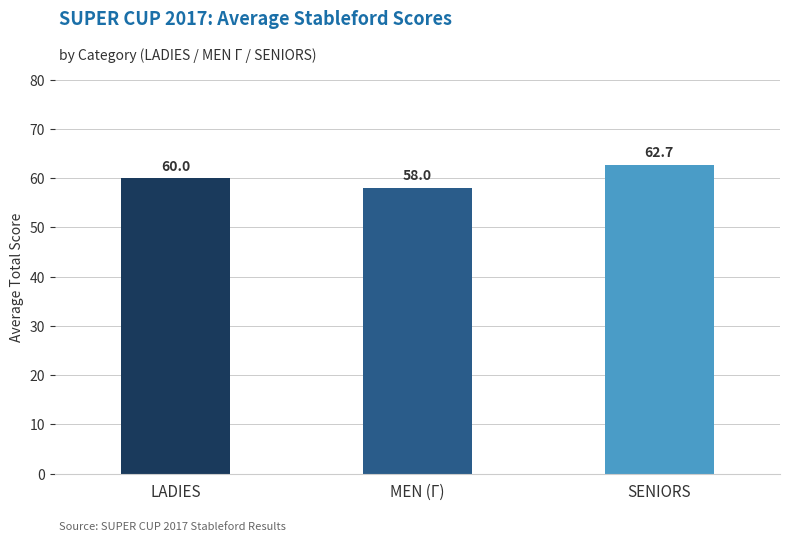

What is the greatest value displayed?

62.7